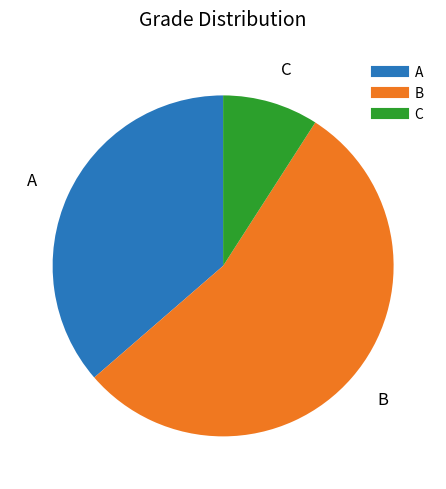

Which has a higher value, B or C?

B